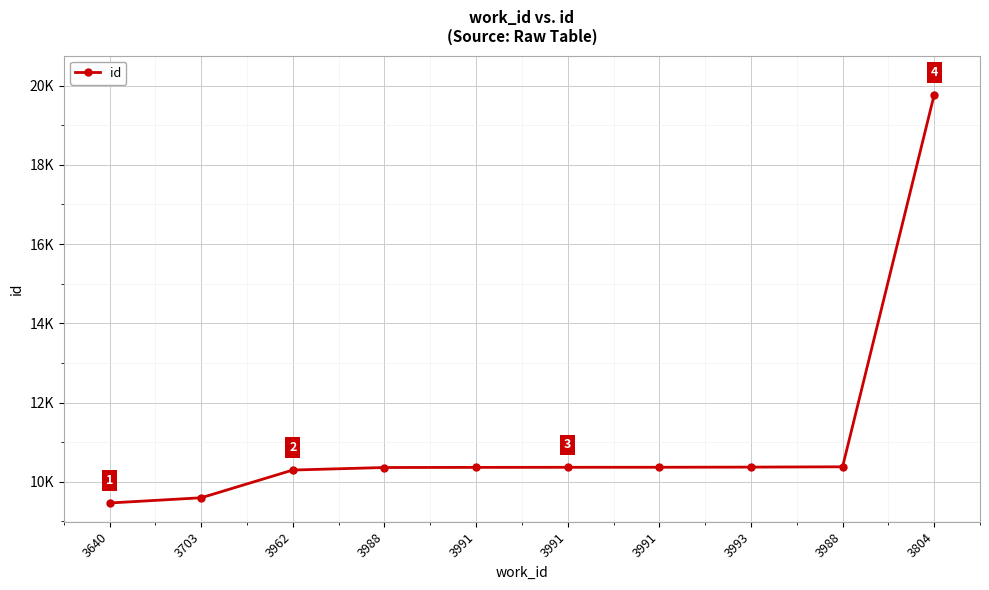

Is this an area chart (filled region under the line)?

No